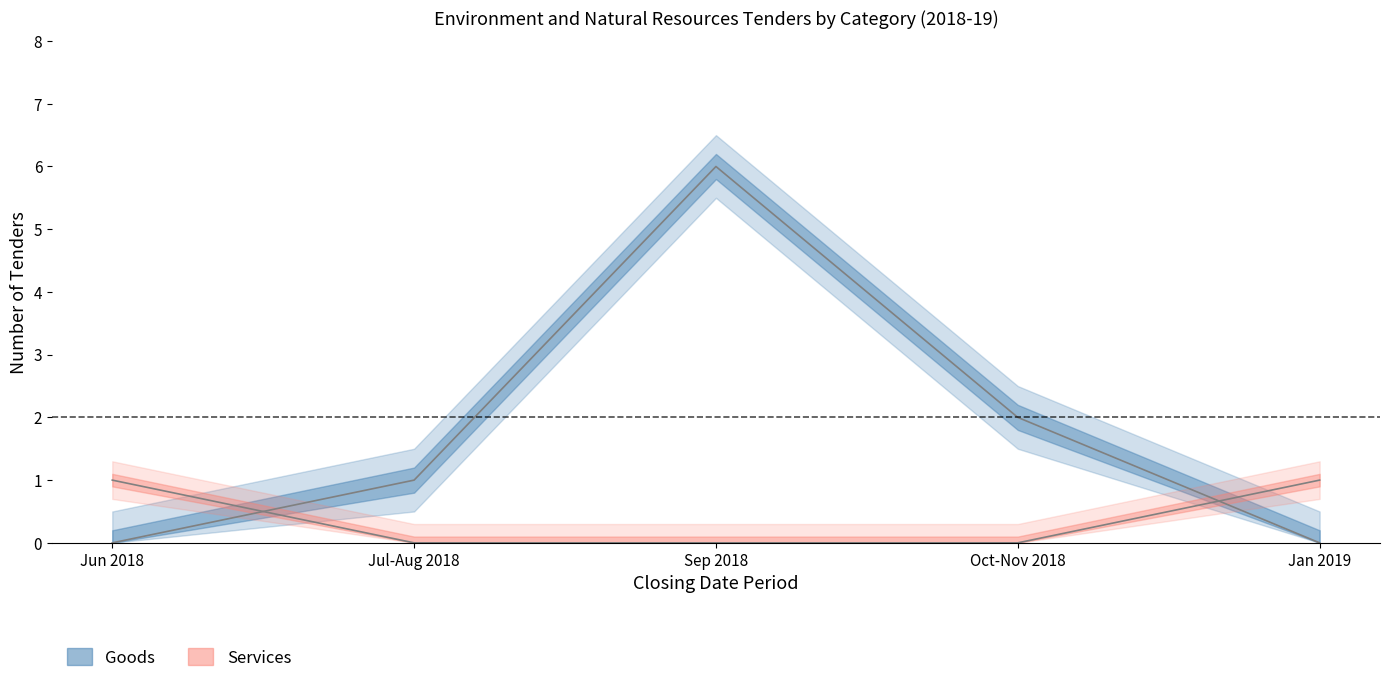

At which category does the chart reach its peak across all series?

Sep 2018